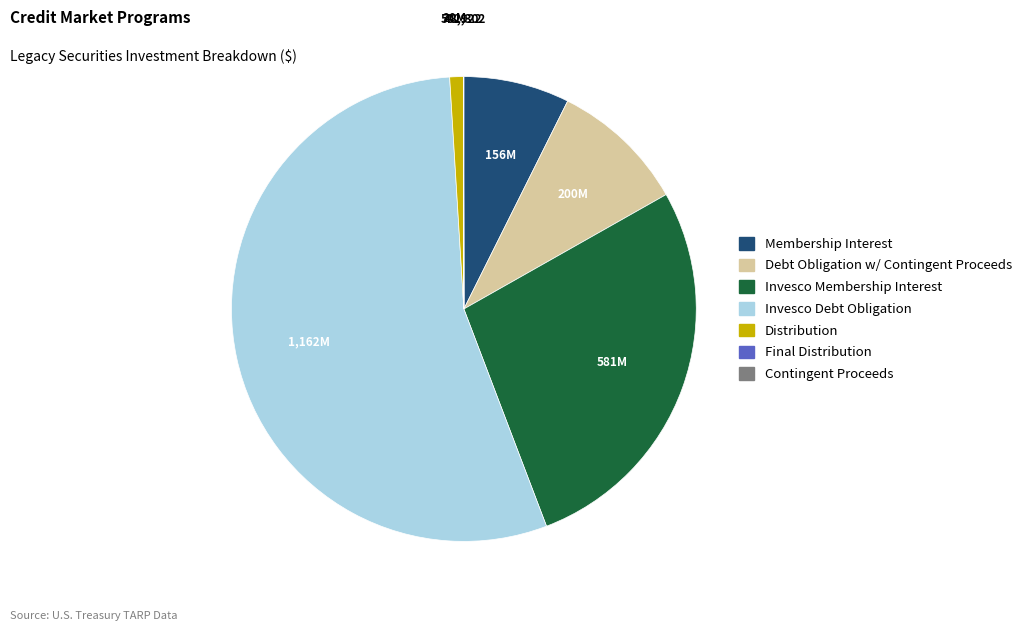

Is it true that Membership Interest is 1% of the pie?

False